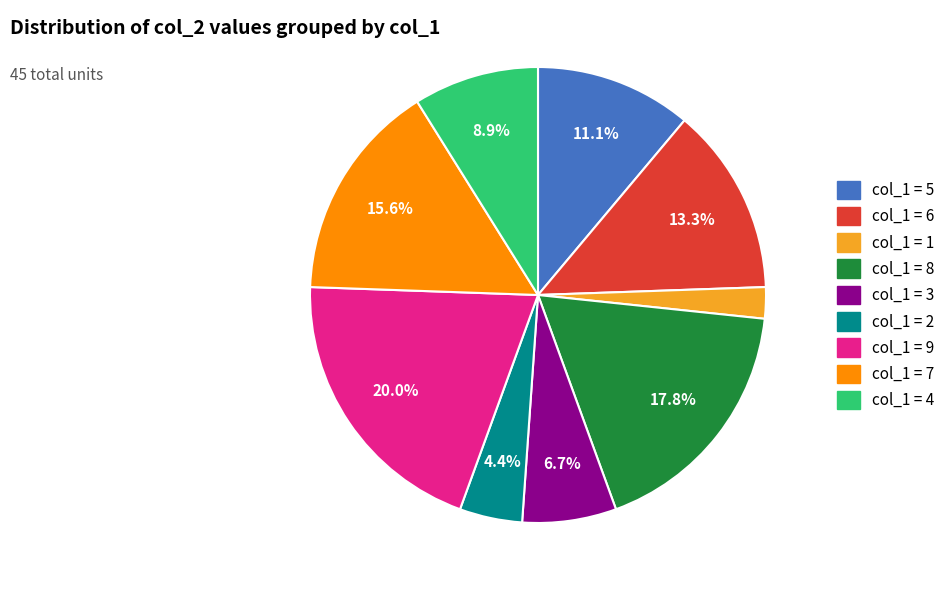

How many slices are in this pie chart?

9